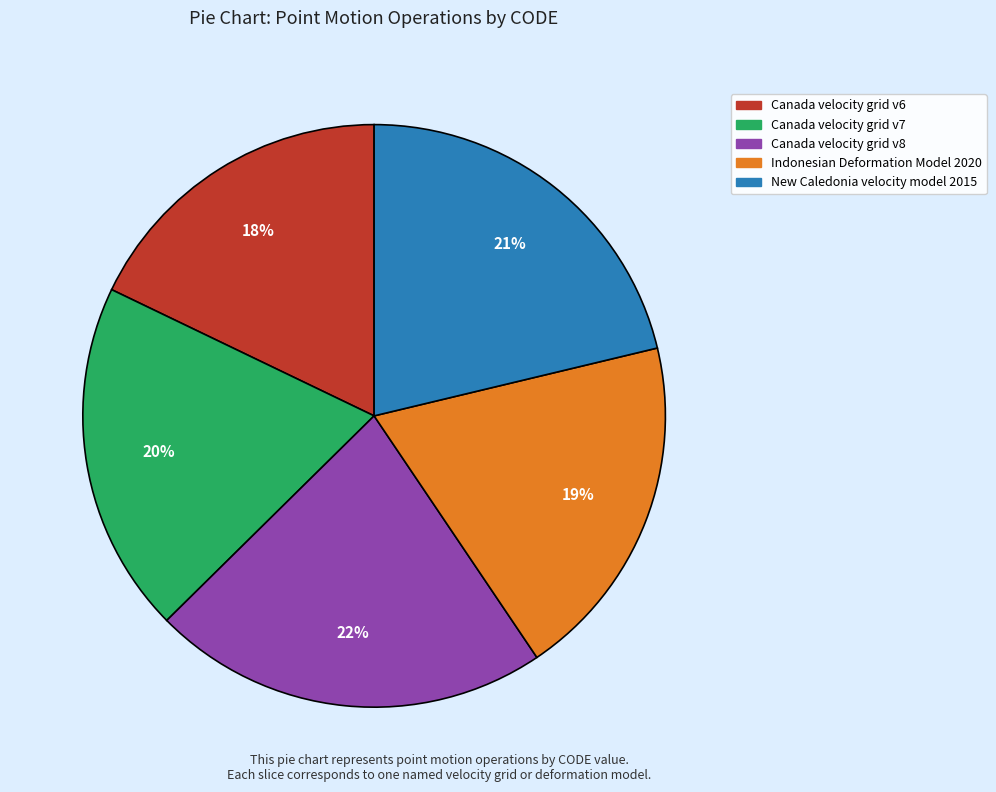

Which category has the biggest portion of the pie?

Canada velocity grid v8